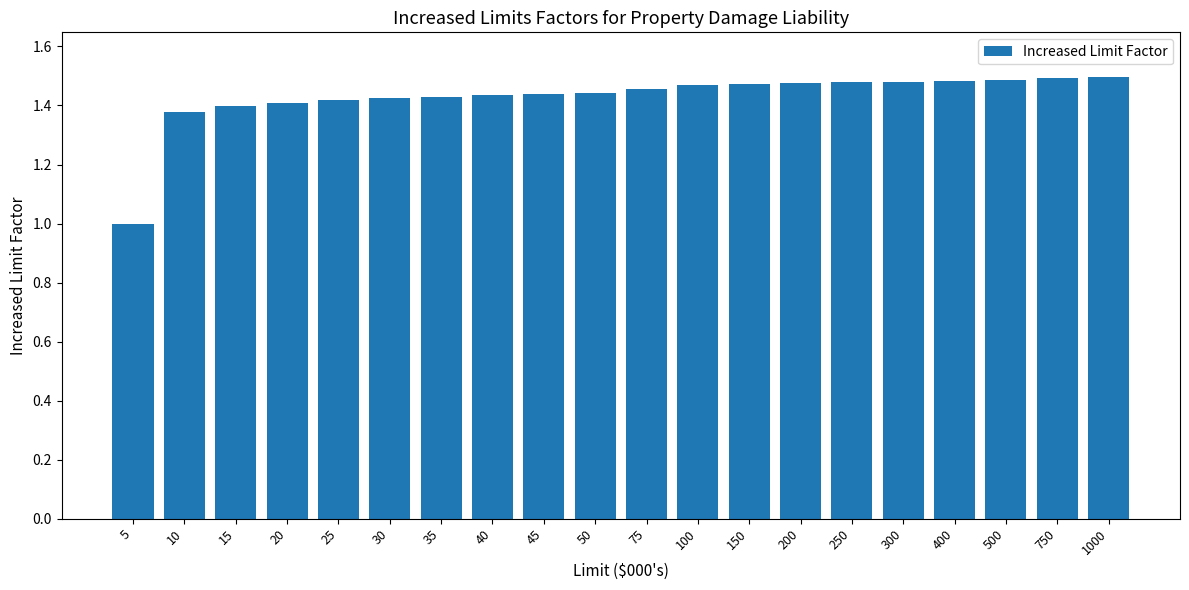

What is the change in value from 10 to 100?

+0.1